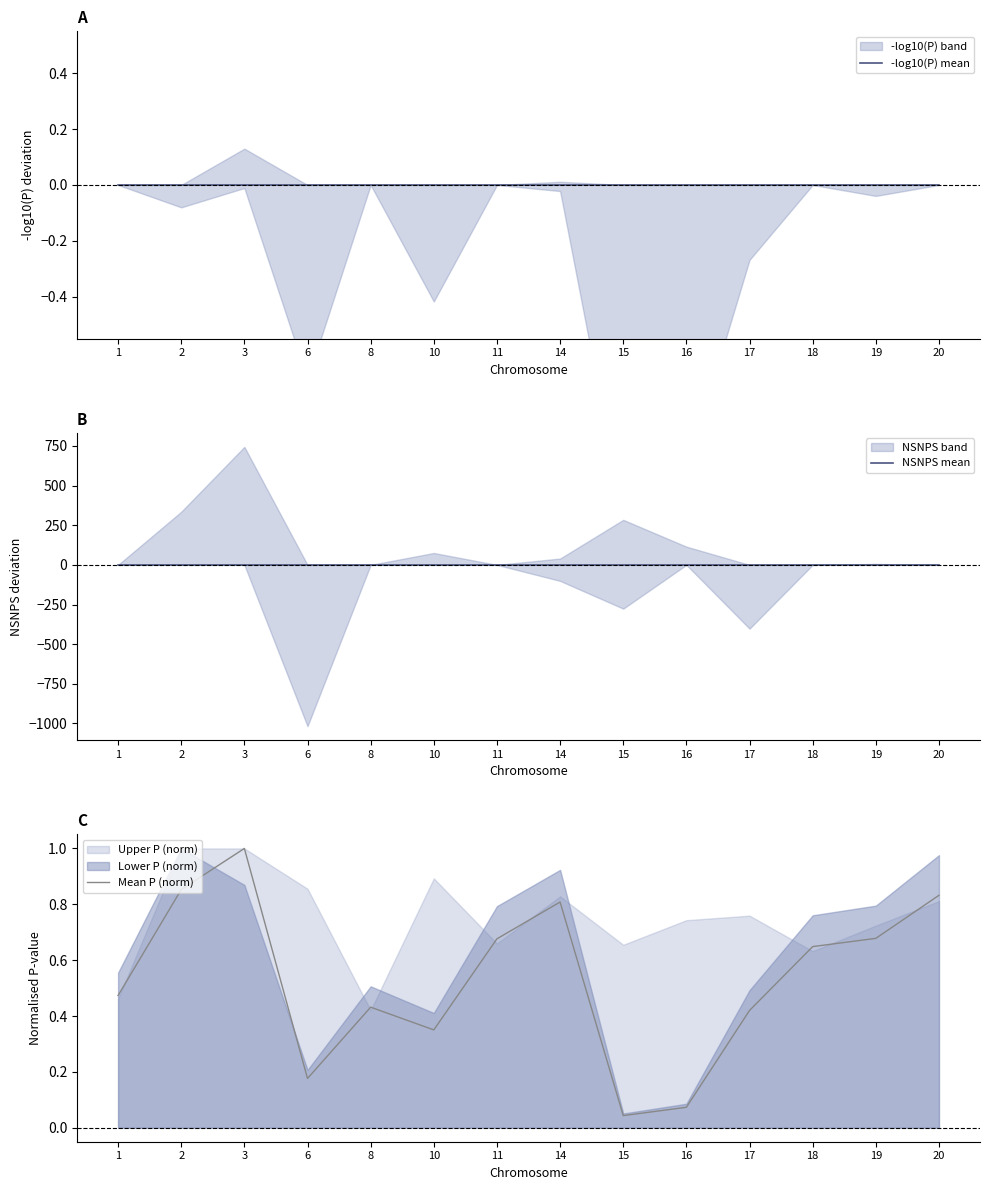

At which category is the sum across all series the highest?

3